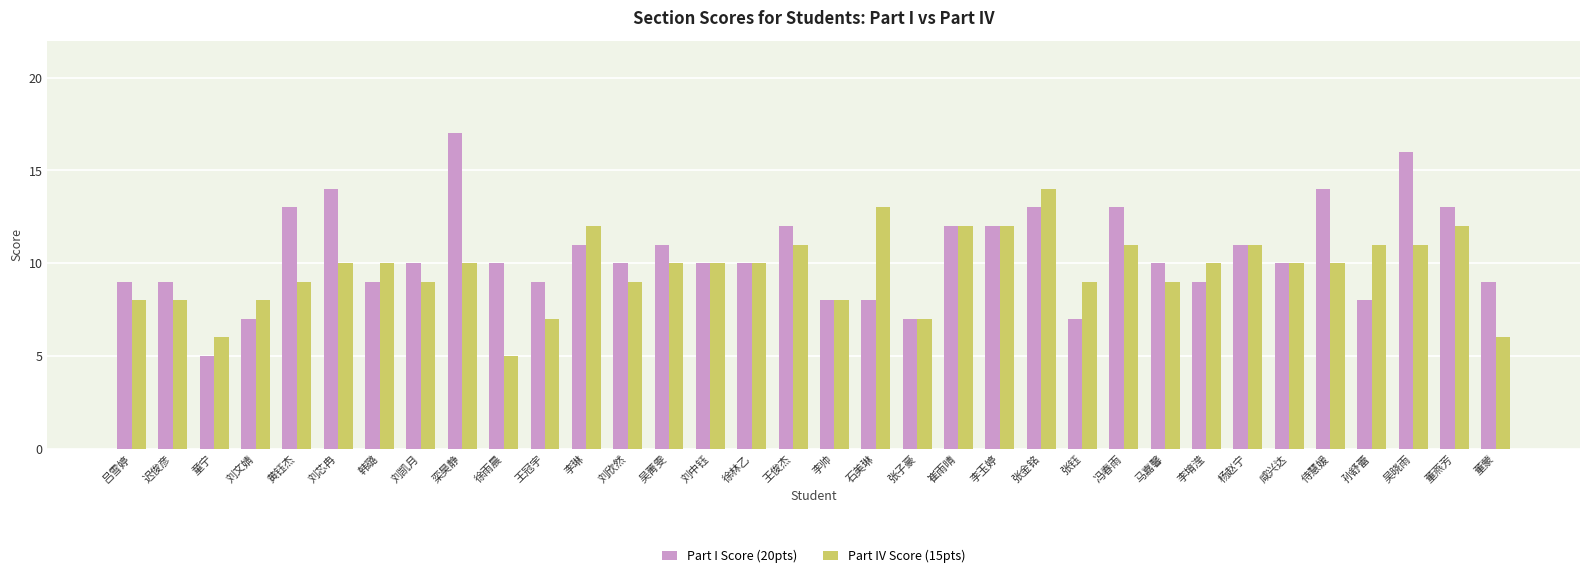

Reading left to right, list all the values displayed in this chart.

Part I Score (20pts): 9	9	5	7	13	14	9	10	17	10	9	11	10	11	10	10	12	8	8	7	12	12	13	7	13	10	9	11	10	14	8	16	13	9
Part IV Score (15pts): 8	8	6	8	9	10	10	9	10	5	7	12	9	10	10	10	11	8	13	7	12	12	14	9	11	9	10	11	10	10	11	11	12	6